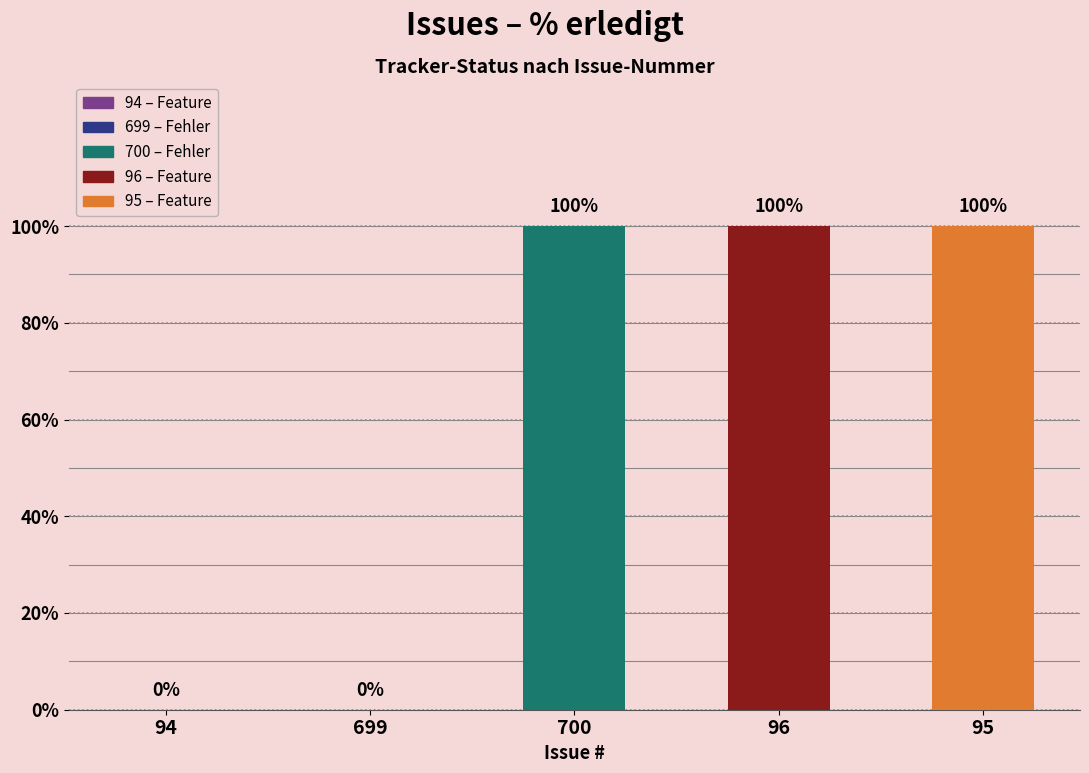

What is the sum of all values?

300